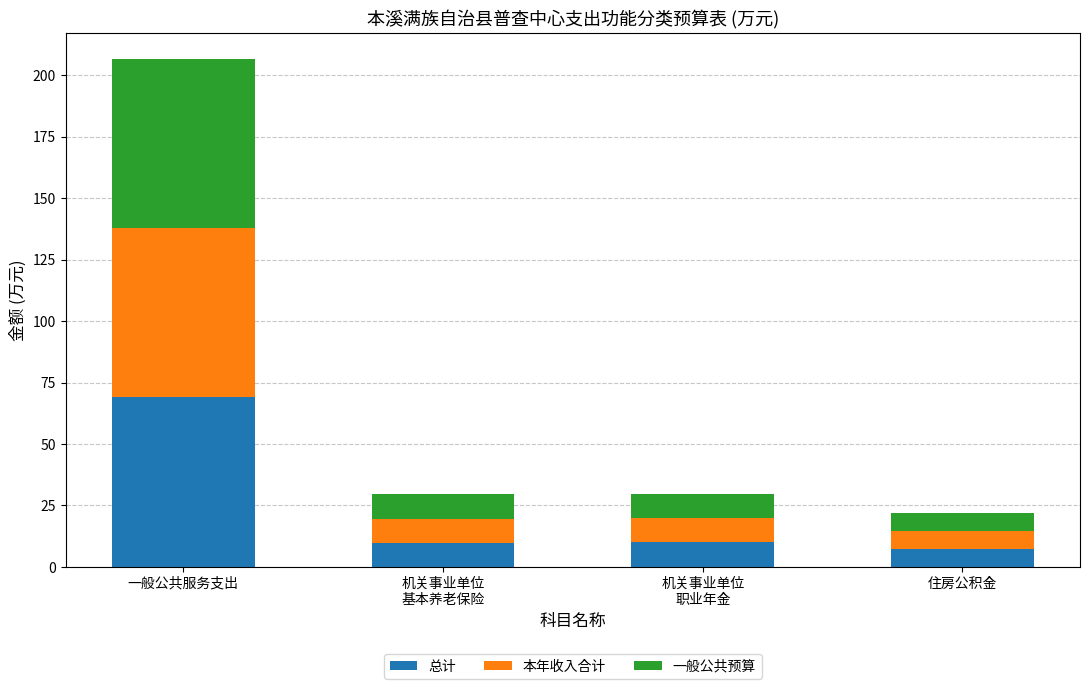

The 总计 series shows 7.4 at 住房公积金. True or false?

True